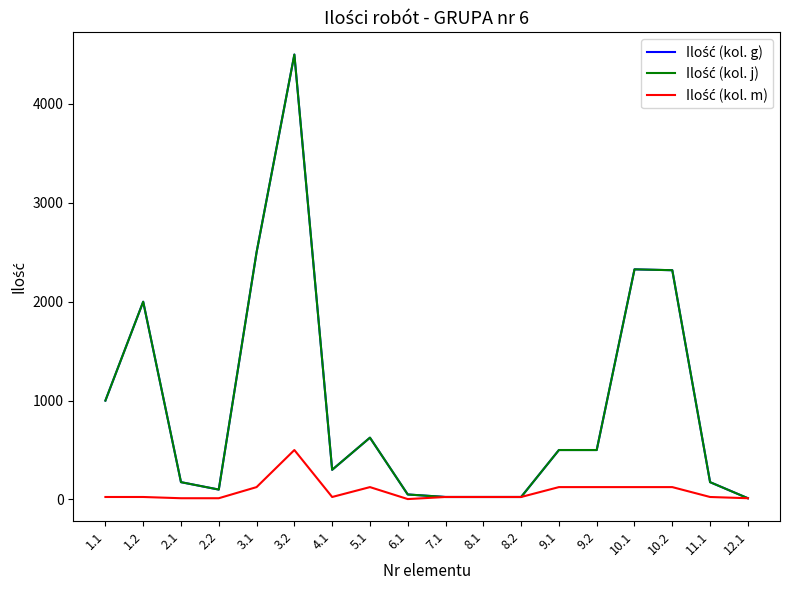

How many interior local peaks does the Ilość (kol. g) series have?

4